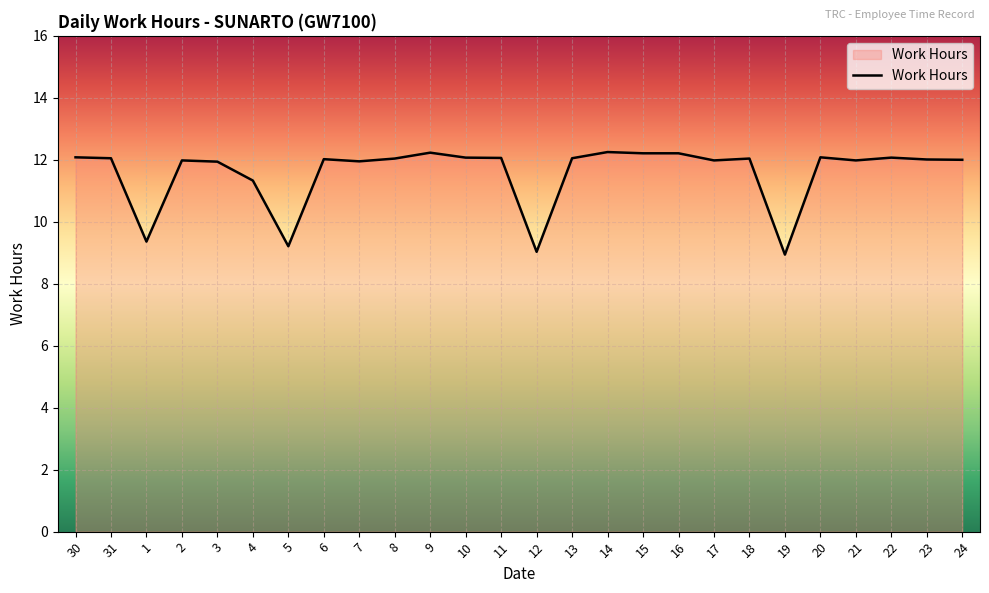

The chart shows a value of 12.0 at 17. True or false?

True